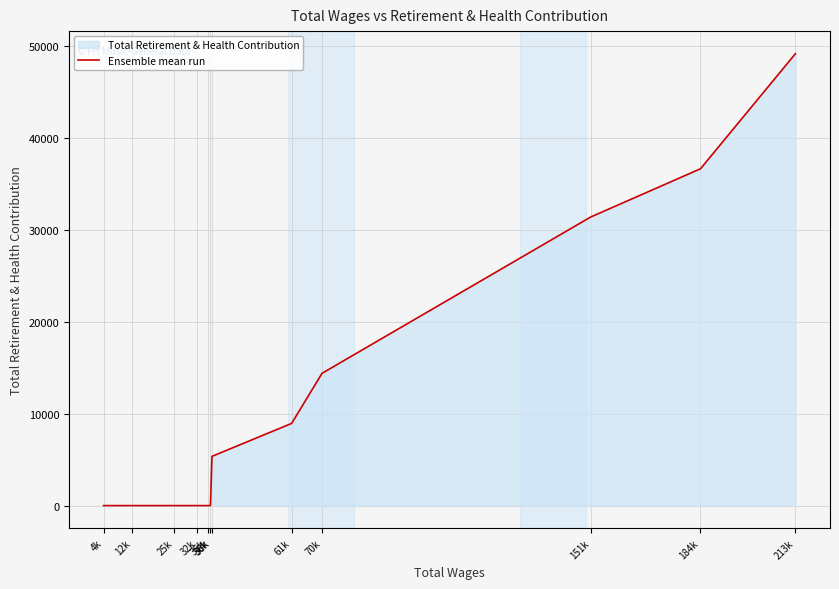

How many lines are shown in the chart?

1